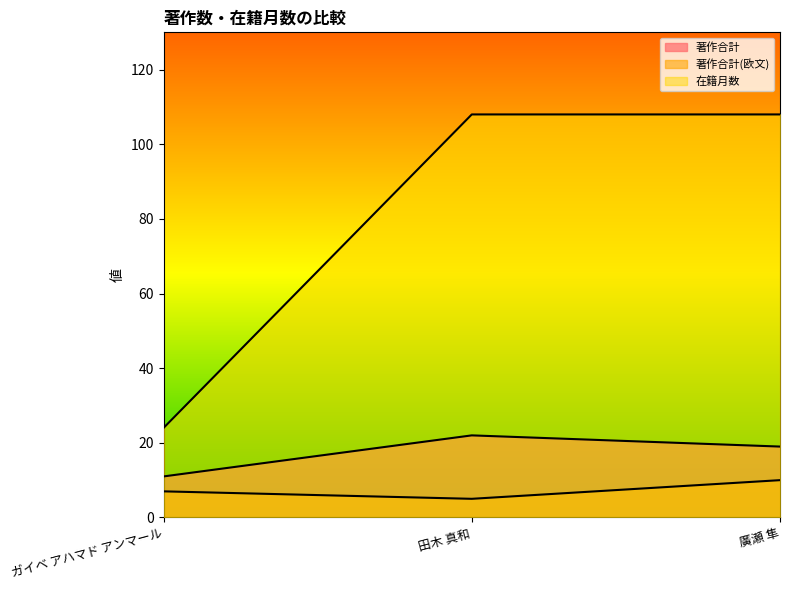

Does the chart display data point markers on the line(s)?

No